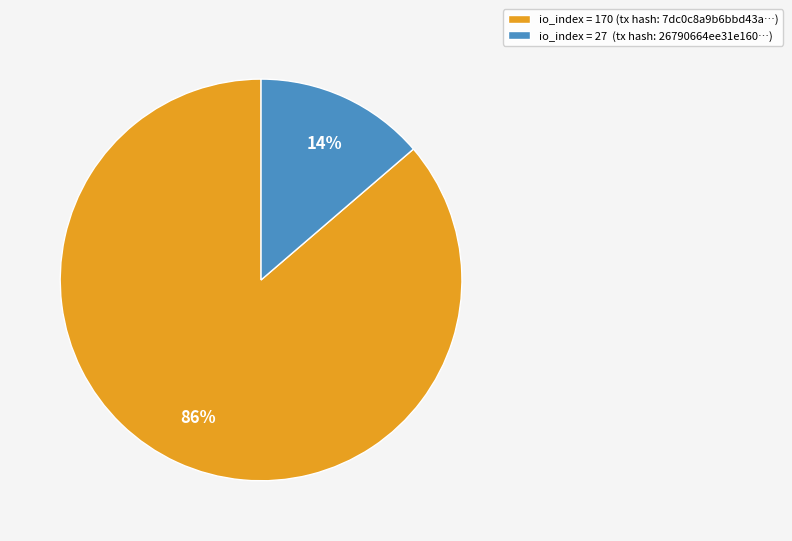

Does any single category account for the majority?

Yes